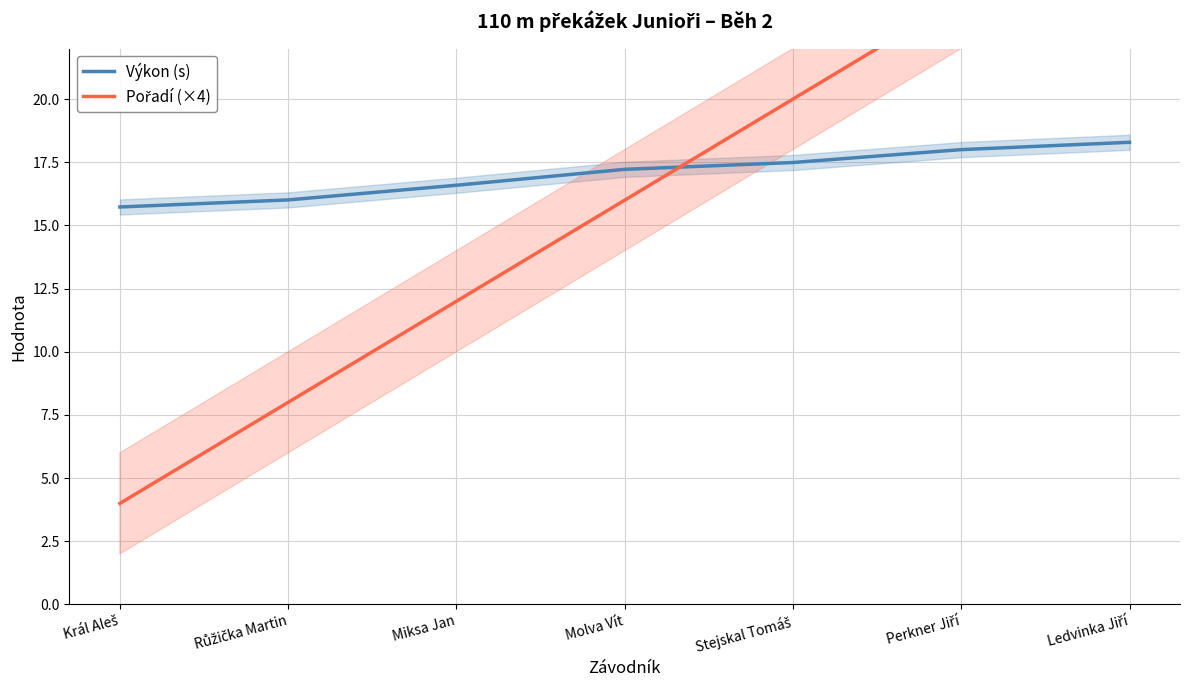

Rank the series by their maximum value, from highest to lowest.

Pořadí (×4), Výkon (s)